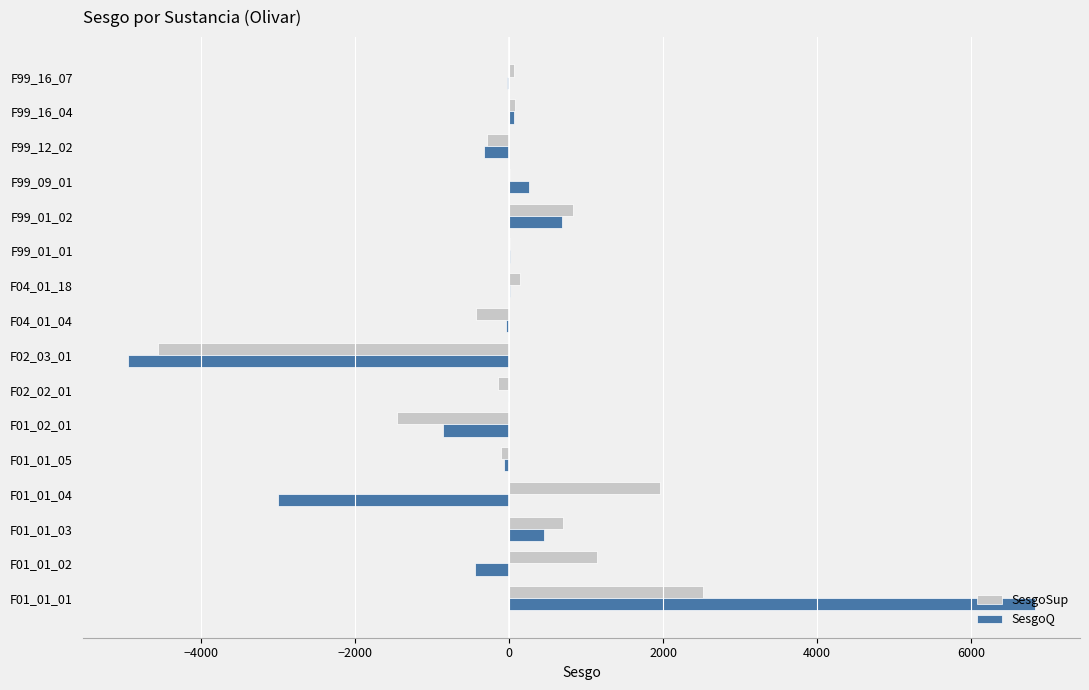

The value of SesgoSup at F01_01_01 is 2520.1. True or false?

True